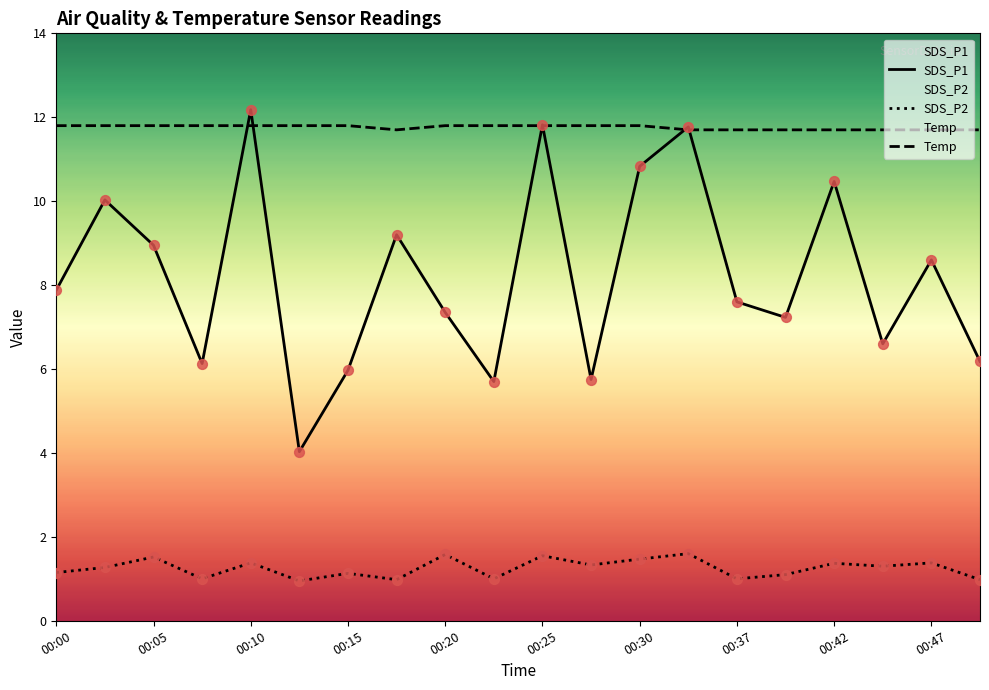

At how many categories does at least one series exceed 5?

20